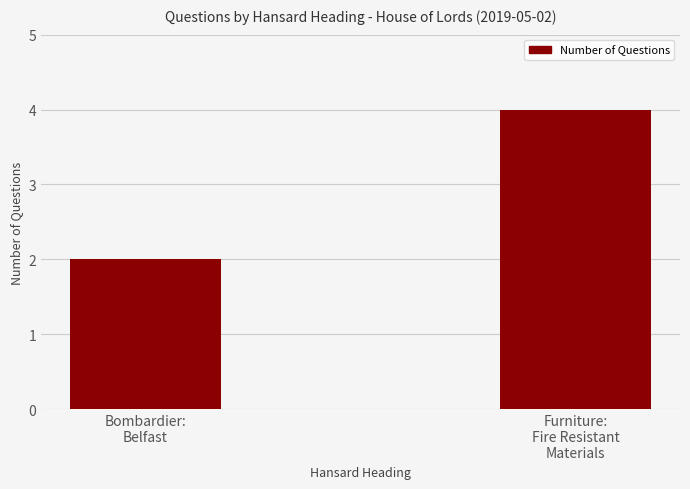

Which has a higher value, Bombardier:
Belfast or Furniture:
Fire Resistant
Materials?

Furniture:
Fire Resistant
Materials